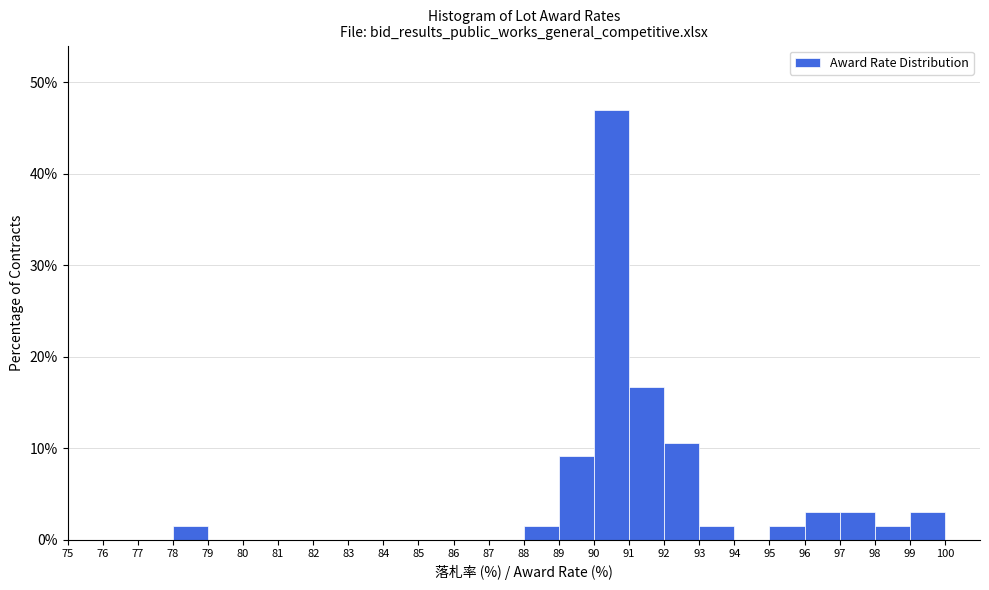

Over which range of the x-axis is the bar tallest?

90 to 91